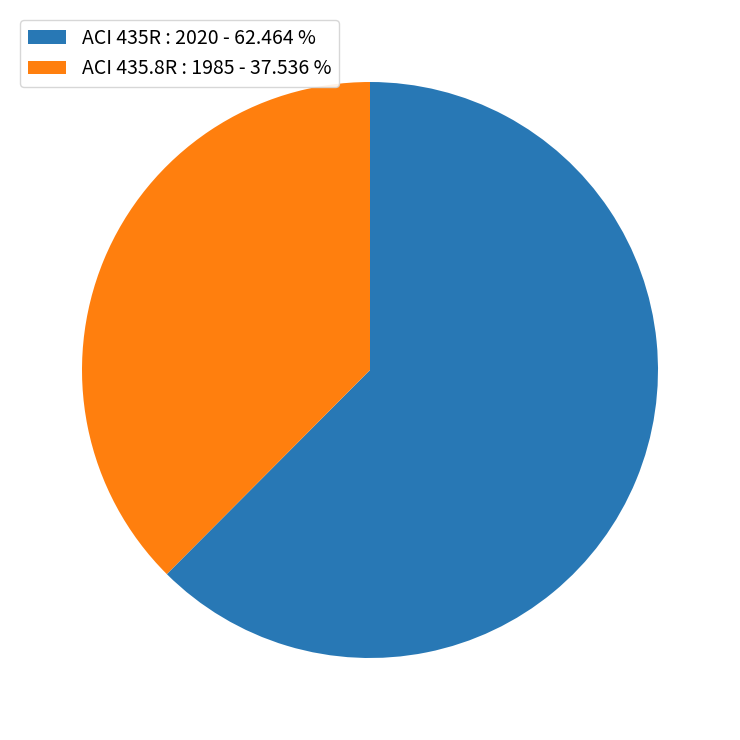

What is the majority slice?

ACI 435R : 2020